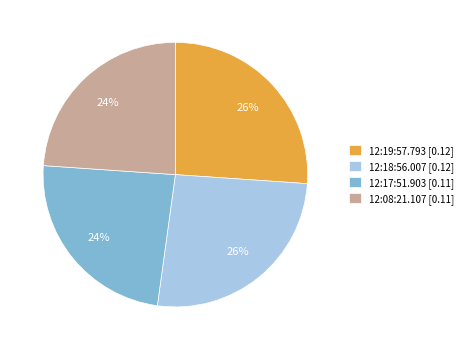

The 12:19:57.793 slice represents 26% of the pie. True or false?

True